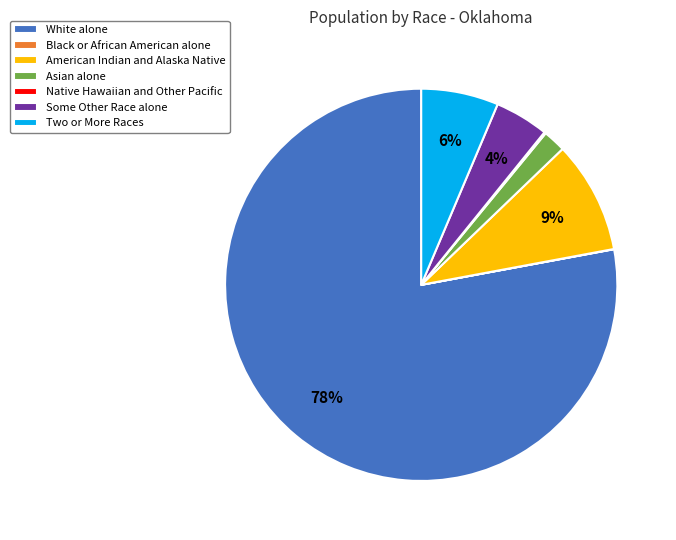

Which category has the biggest portion of the pie?

White alone